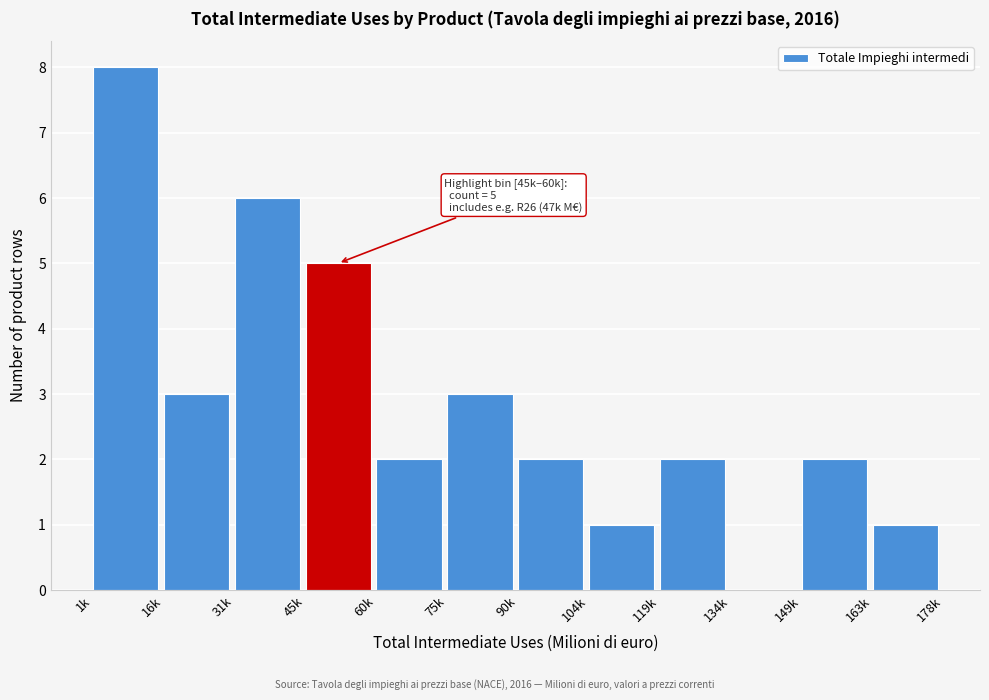

Reading right to left, list all the values displayed in this chart.

163k=1	149k=2	134k=0	119k=2	104k=1	90k=2	75k=3	60k=2	45k=5	31k=6	16k=3	1k=8